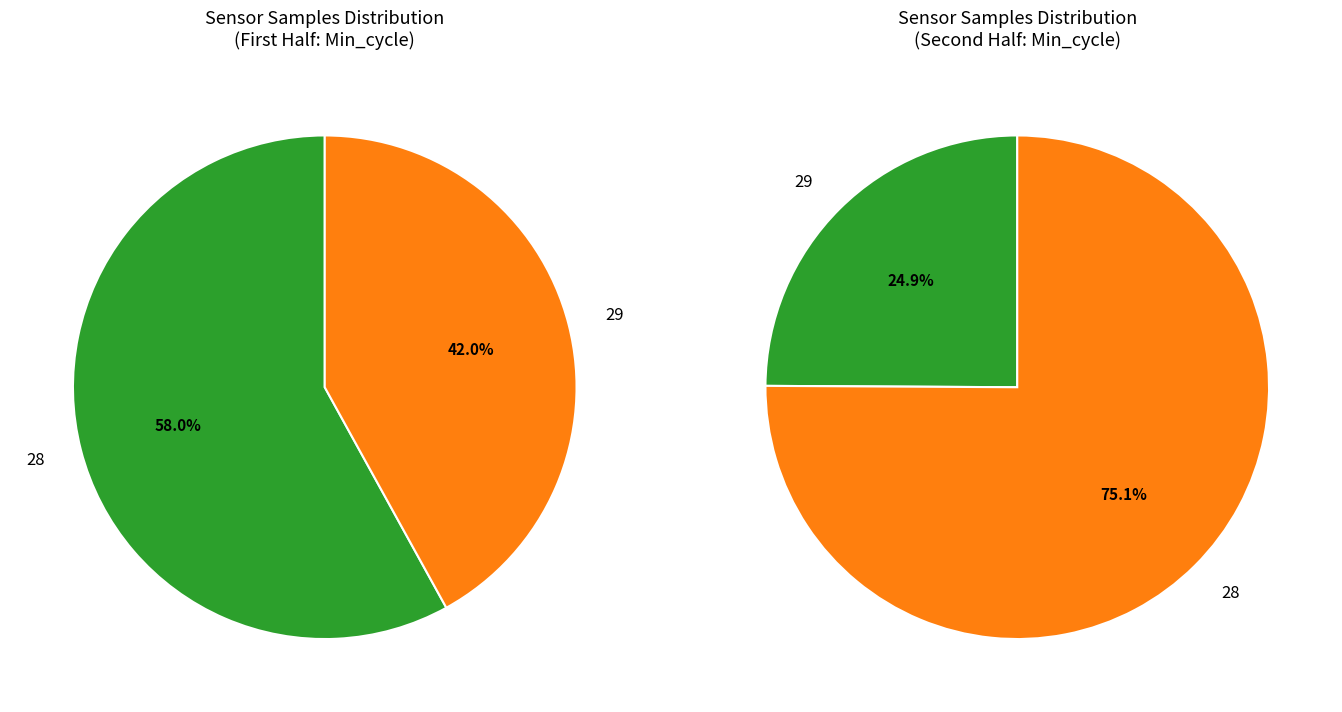

What is the ratio of the value at 29 to the value at 29?

1.0